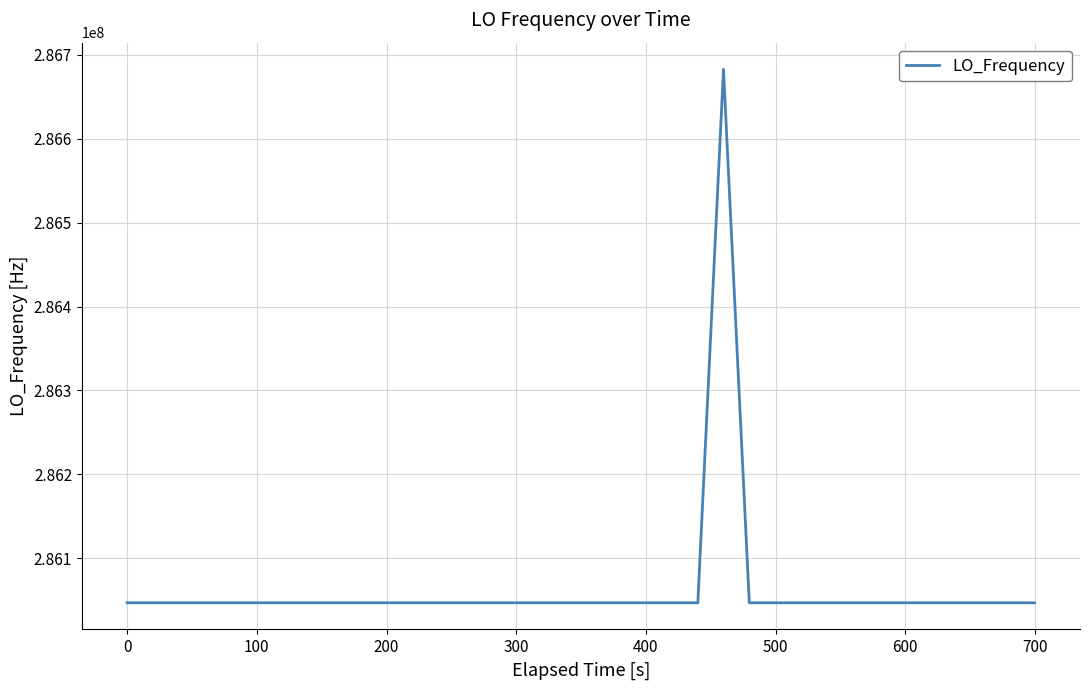

What is the greatest value displayed?

286682704.9